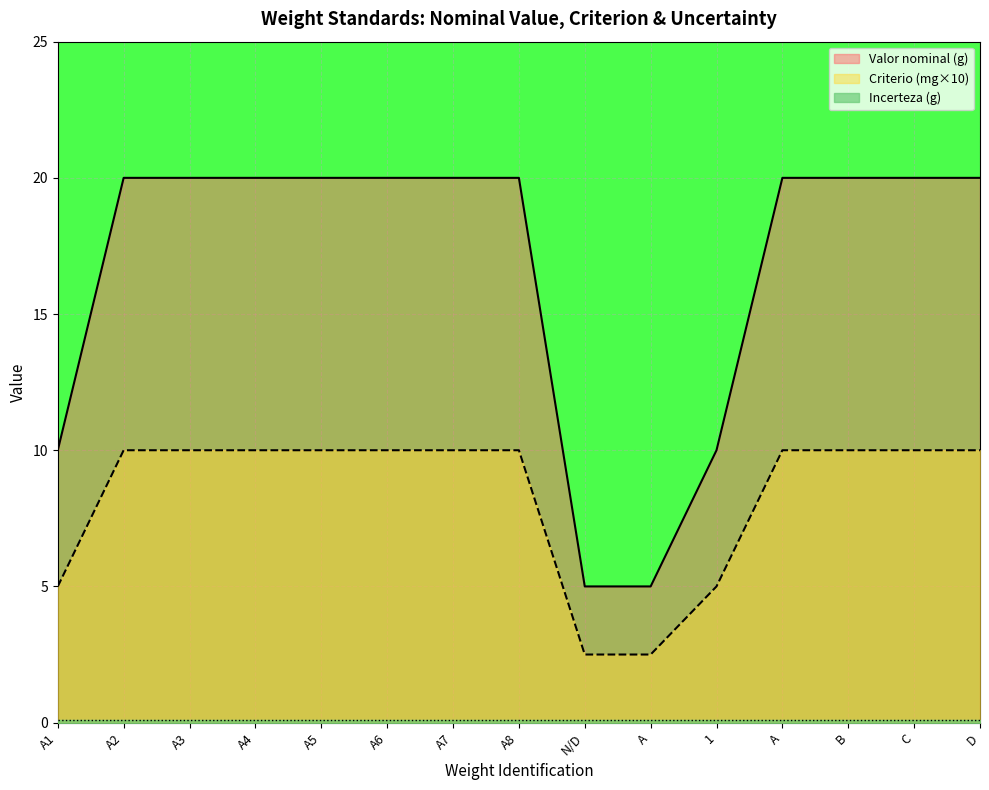

What is the smallest value displayed?

0.1